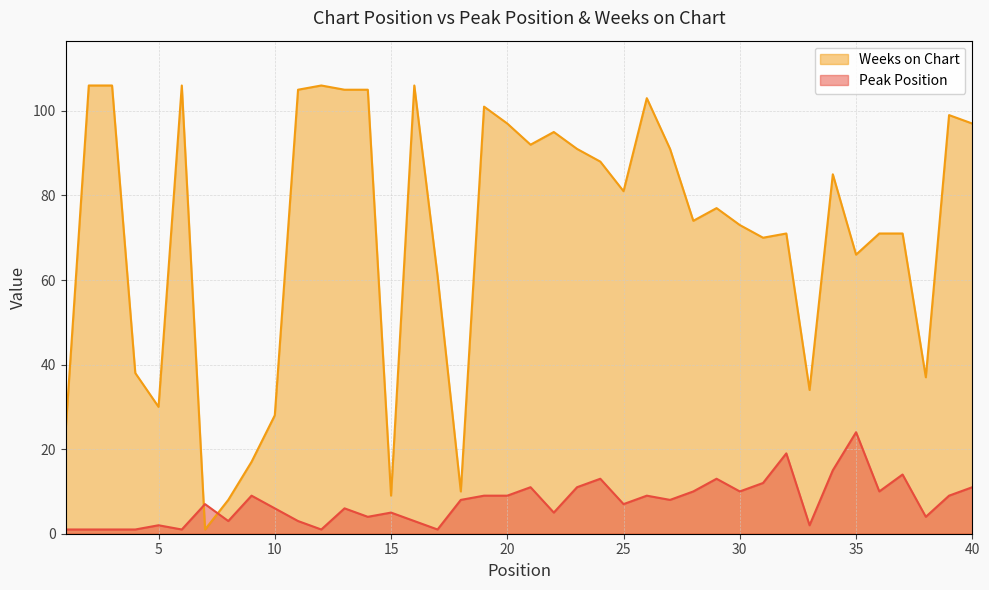

Does the chart have visible grid lines?

Yes